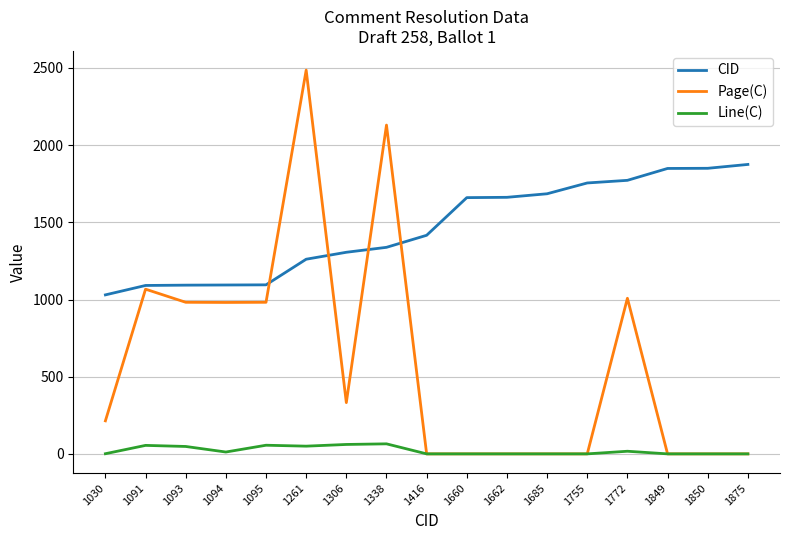

What is the difference between the maximum and minimum values in the Line(C) series?

65